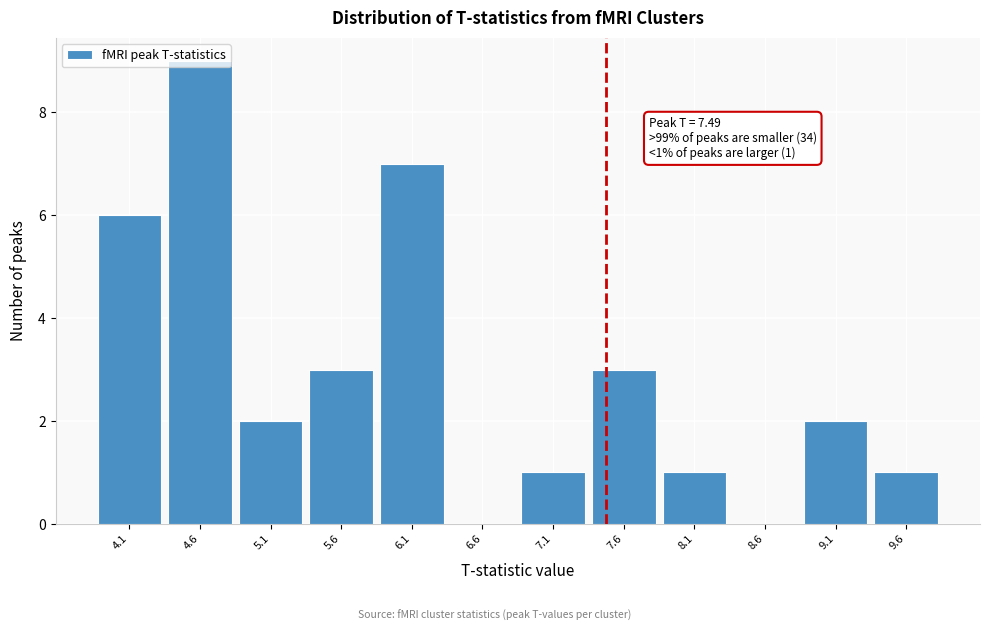

Over which range of the x-axis is the bar tallest?

4.40 to 4.90